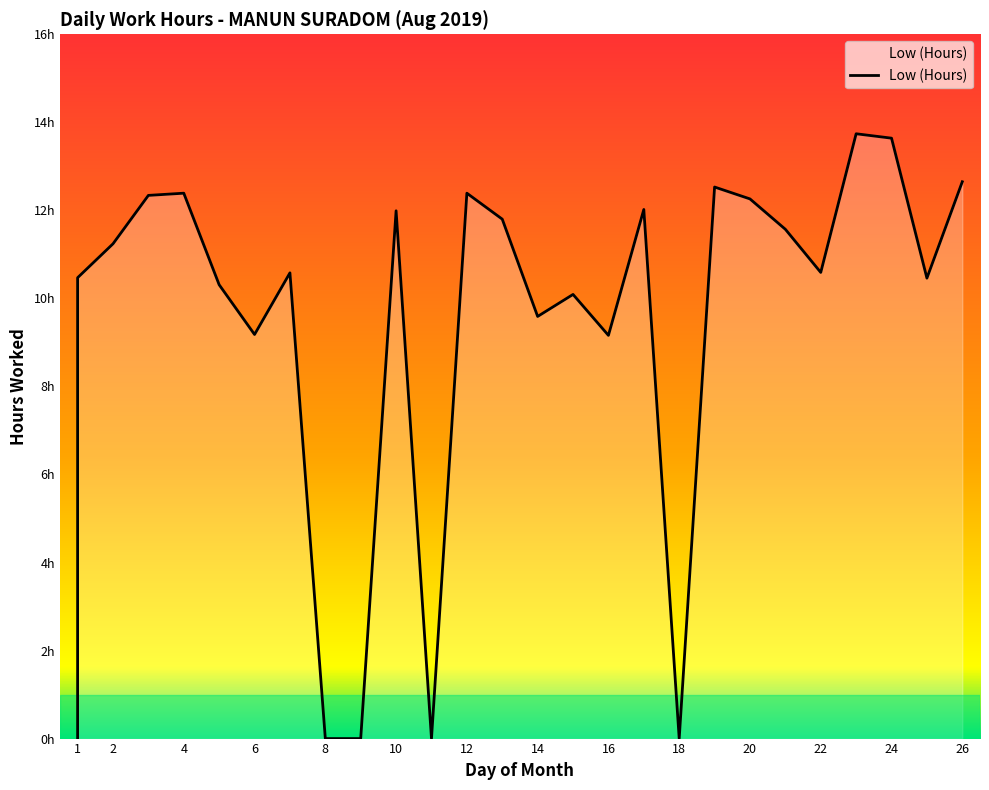

List the labels in order of value, smallest first.

1, 8, 9, 11, 18, 16, 6, 14, 15, 5, 25, 1, 7, 22, 2, 21, 13, 10, 17, 20, 3, 4, 12, 19, 26, 24, 23